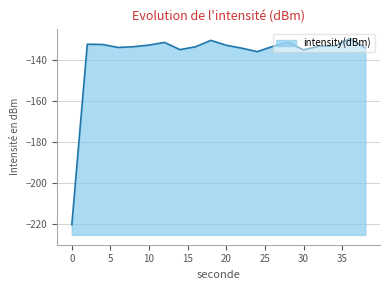

At which category does the chart reach its peak across all series?

36